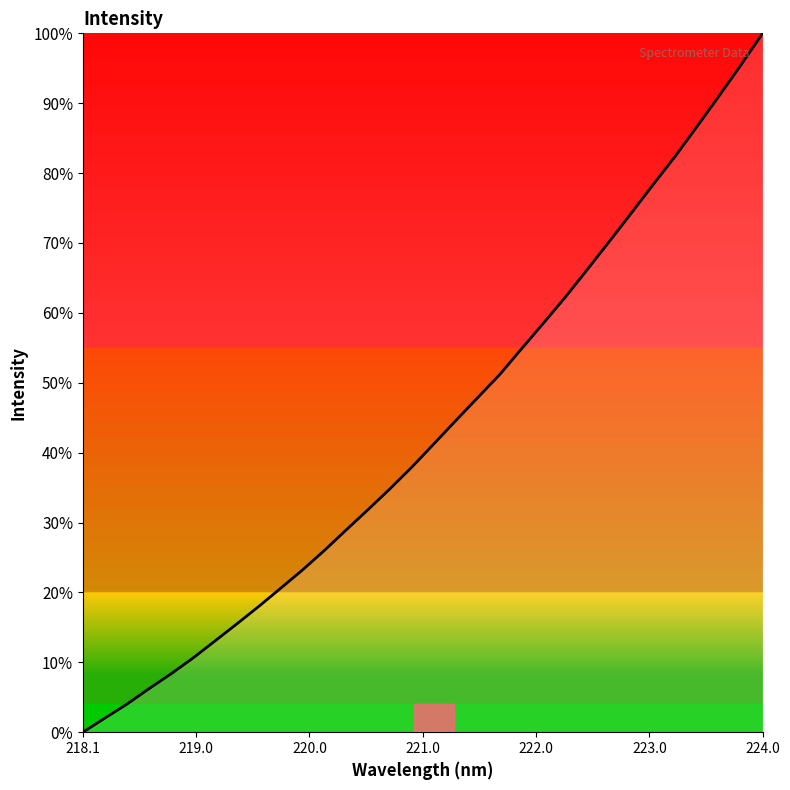

What is the greatest value displayed?

1.0